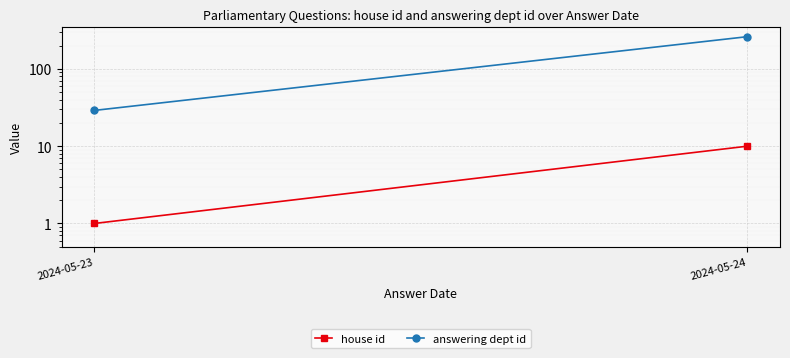

What is the maximum value for house id?

10